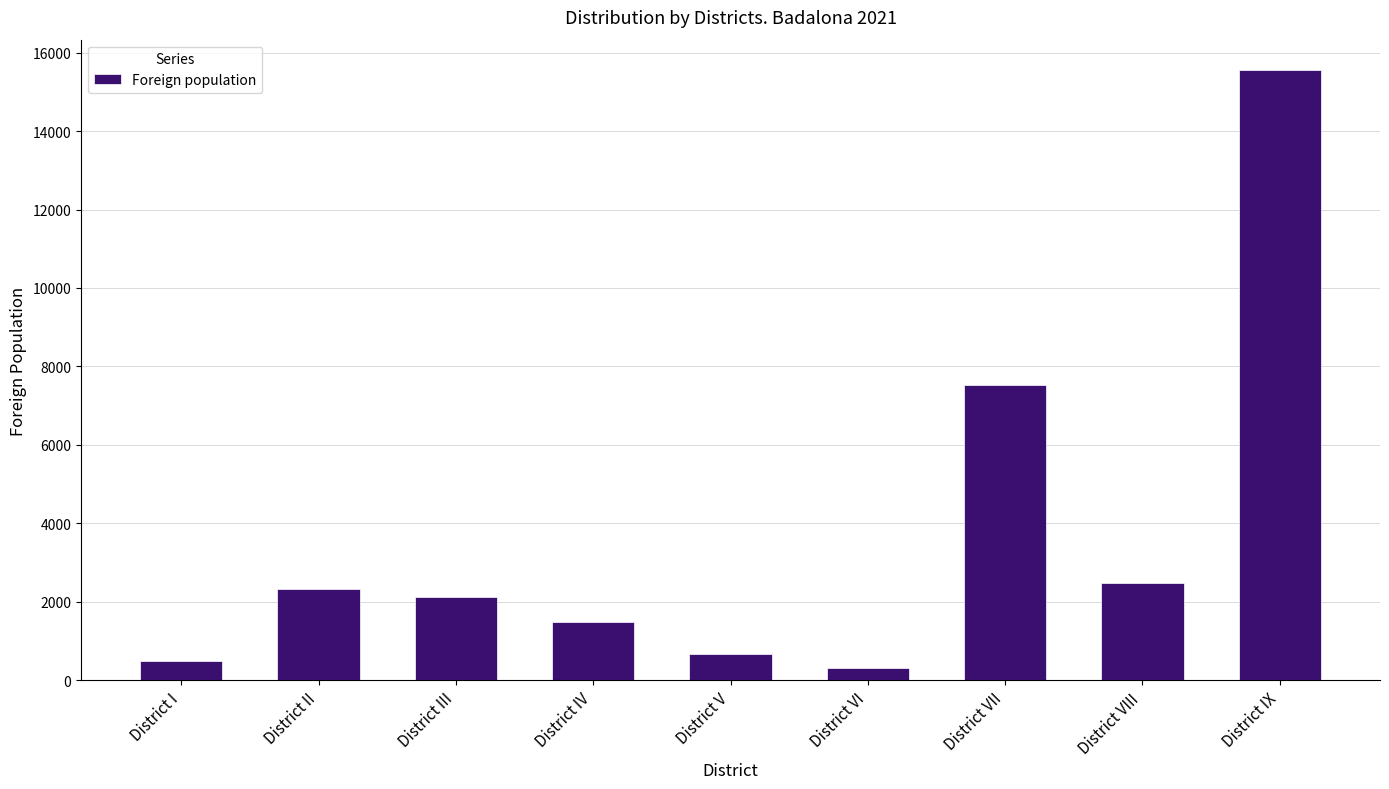

Which label corresponds to the largest value in the chart?

District IX